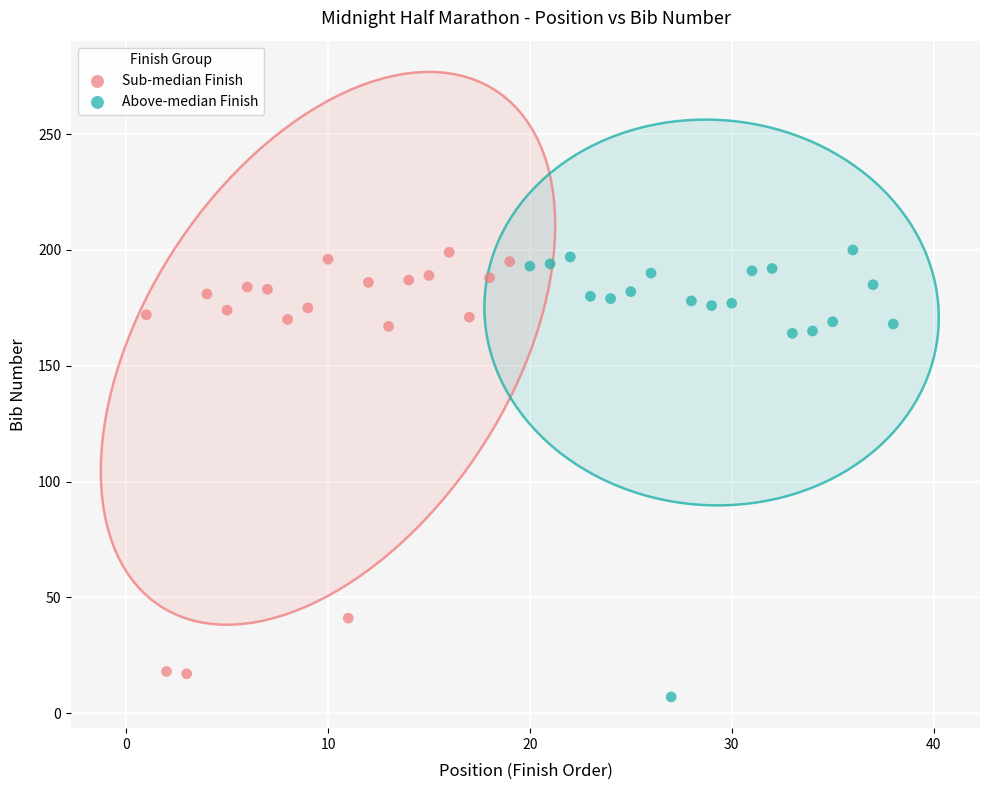

Which series reaches the minimum Y coordinate?

Above-median Finish